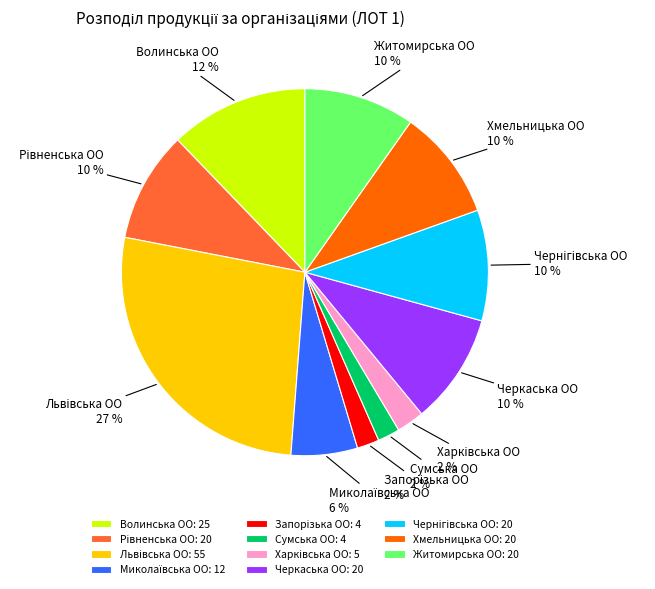

What is the ratio of the value at Хмельницька ОО to the value at Черкаська ОО?

1.0